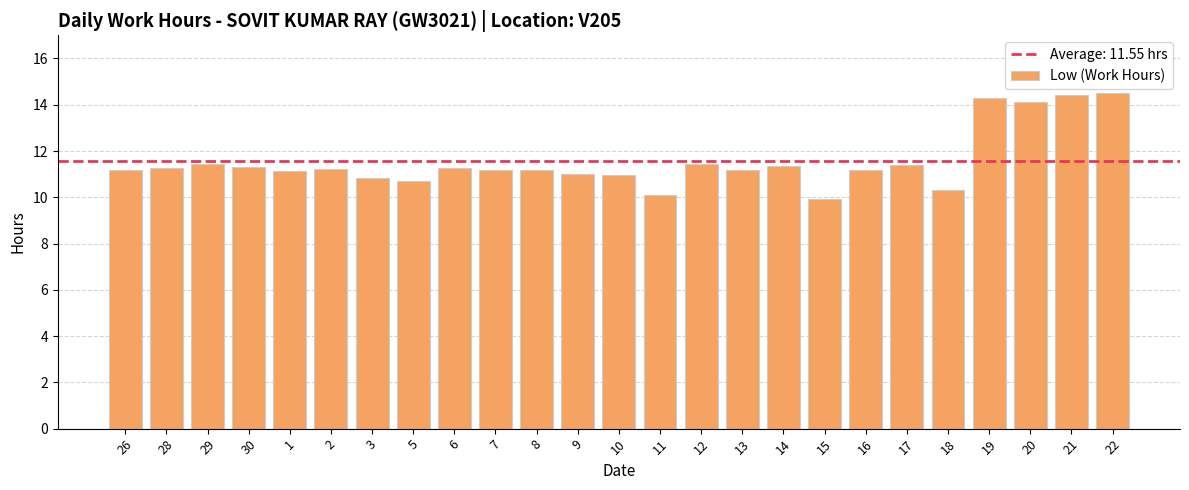

What position from the left is 30?

4